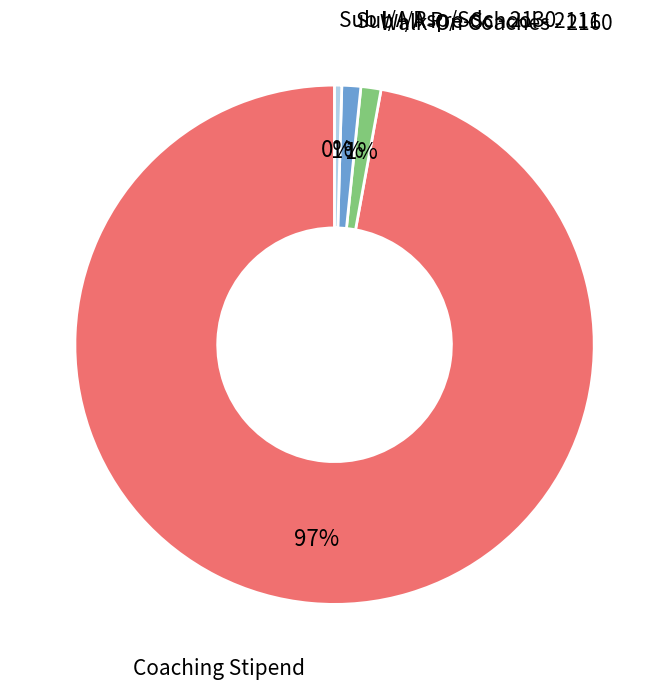

Does any single category account for the majority?

Yes